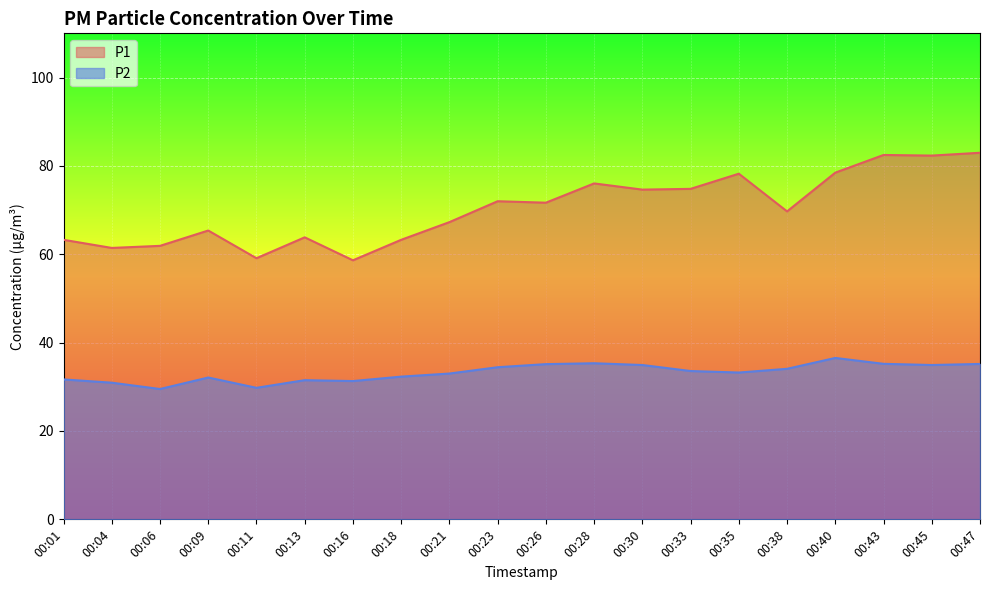

Which series has the widest spread of values?

P1